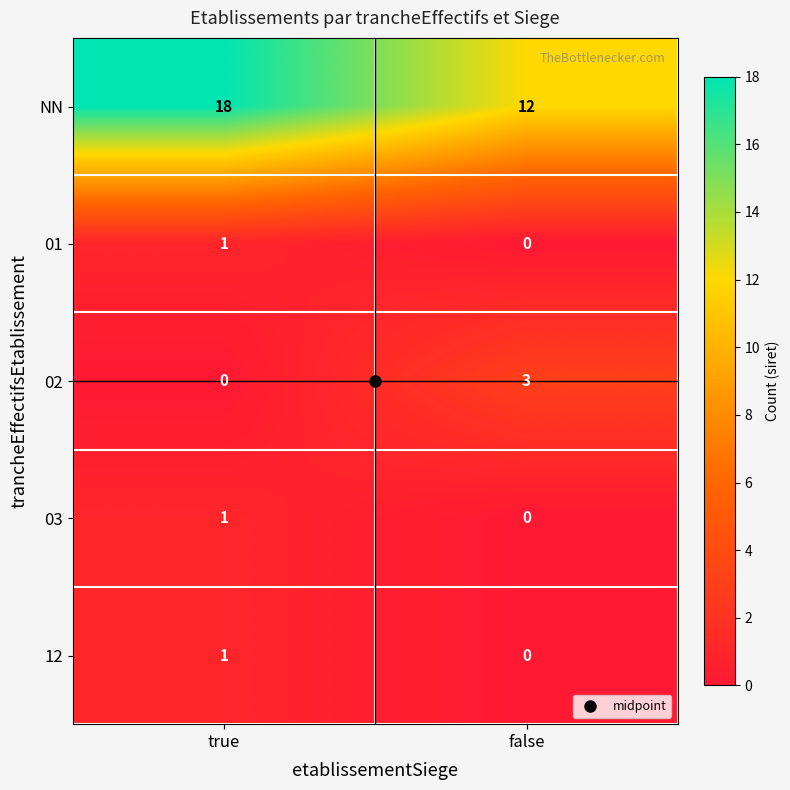

Which series has the largest total across all categories?

NN